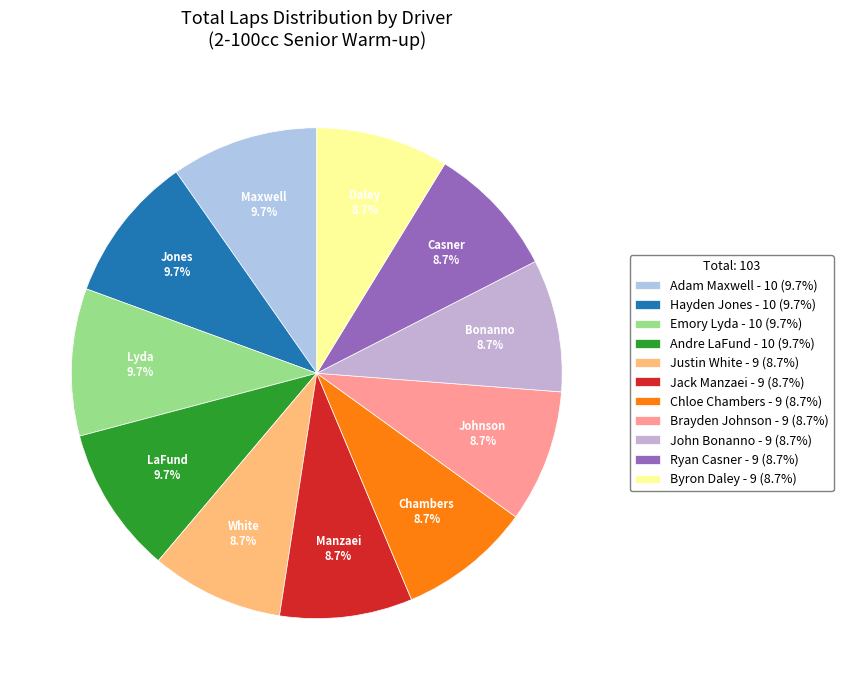

Combined, what portion of the pie is Justin White and Hayden Jones?

18.4%